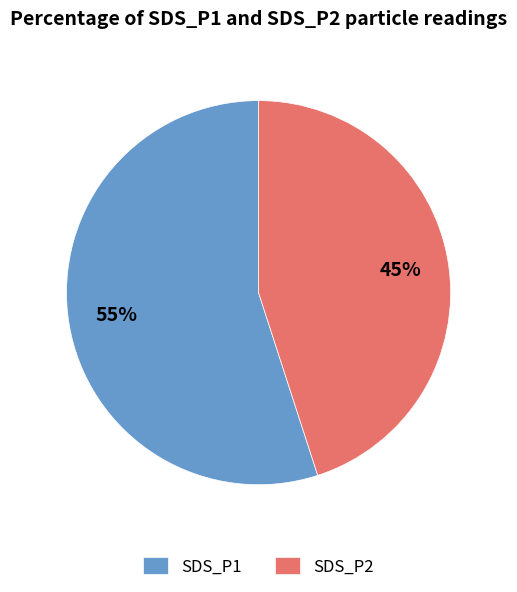

Which has a higher value, SDS_P1 or SDS_P2?

SDS_P1